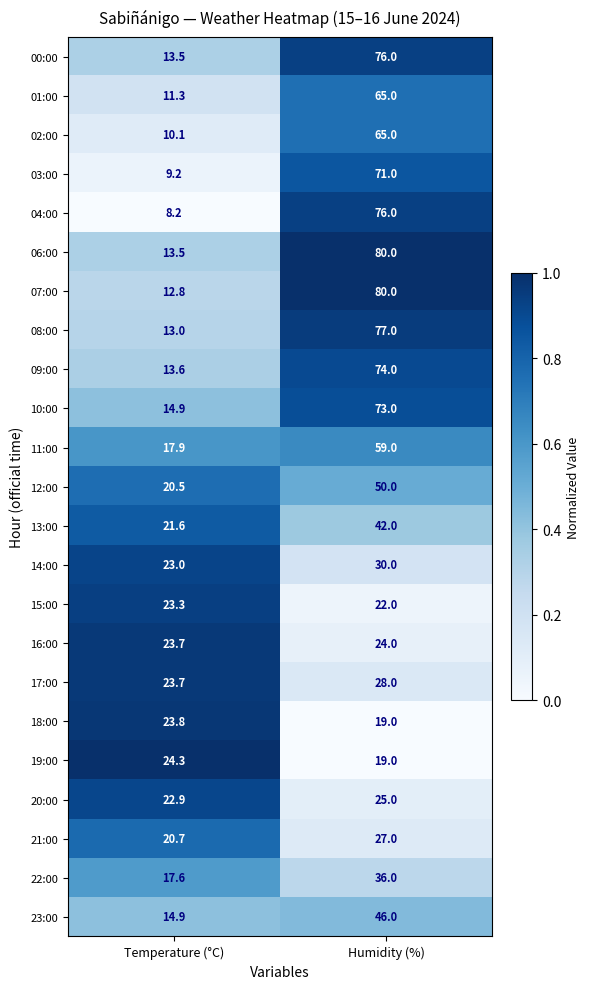

Rank the categories by 13:00 value from highest to lowest.

Humidity (%), Temperature (°C)